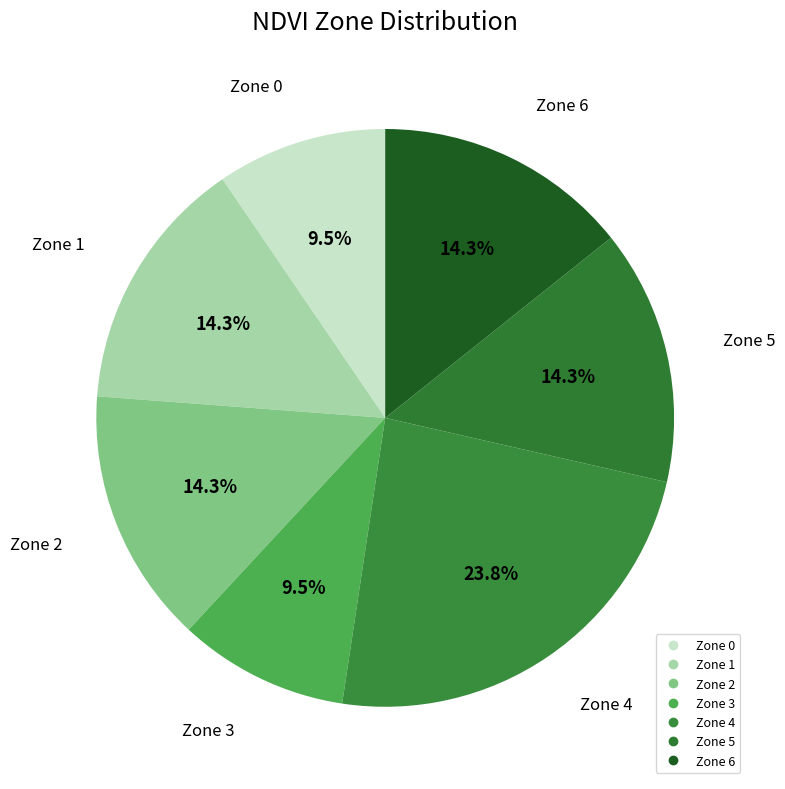

Count the number of slices in the pie.

7